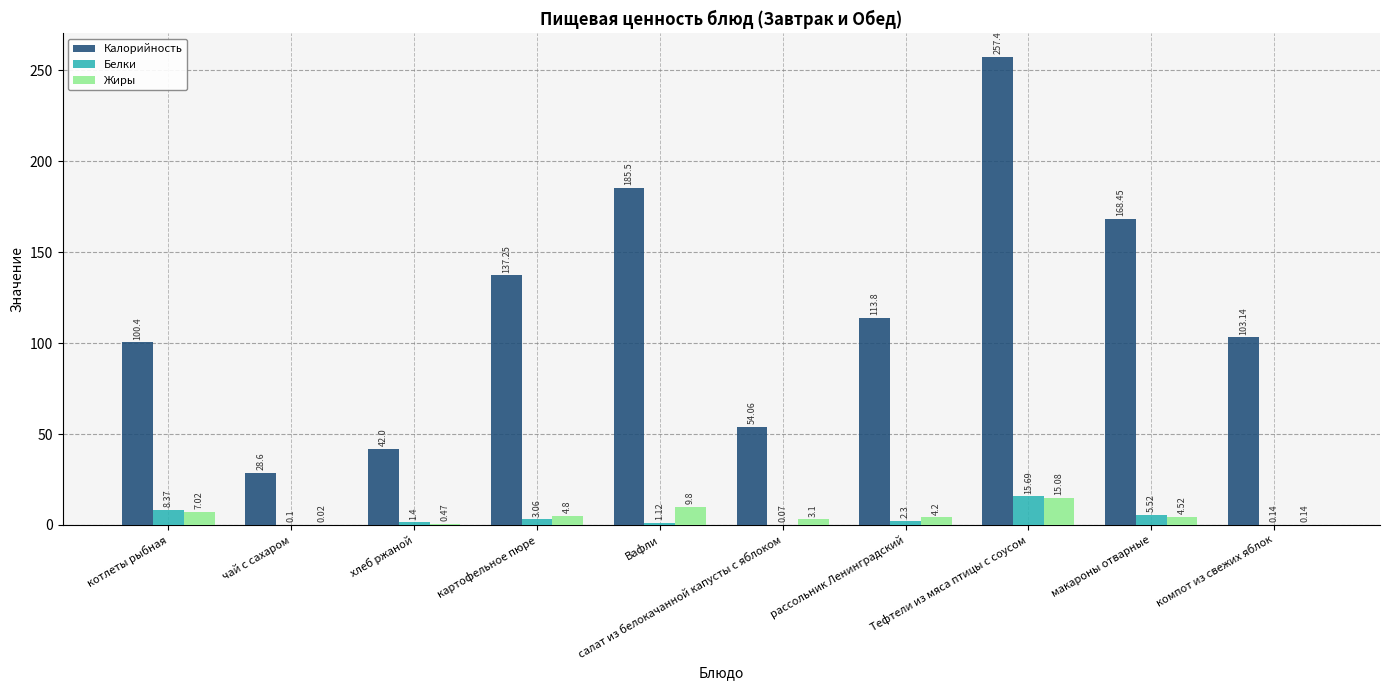

Which series has the largest total across all categories?

Калорийность